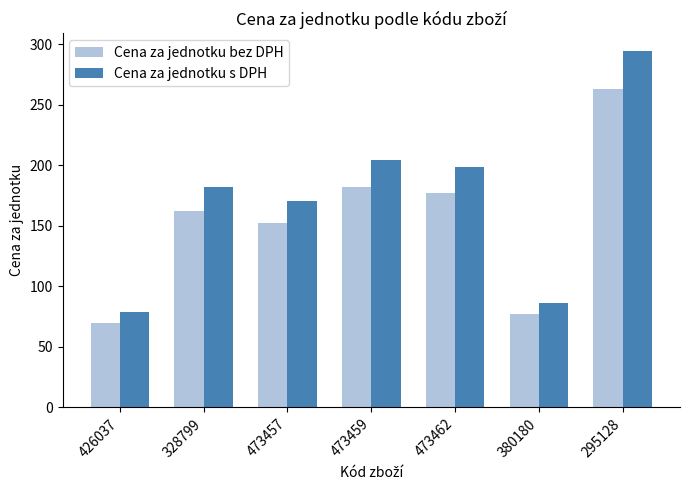

How many groups of bars are there?

7